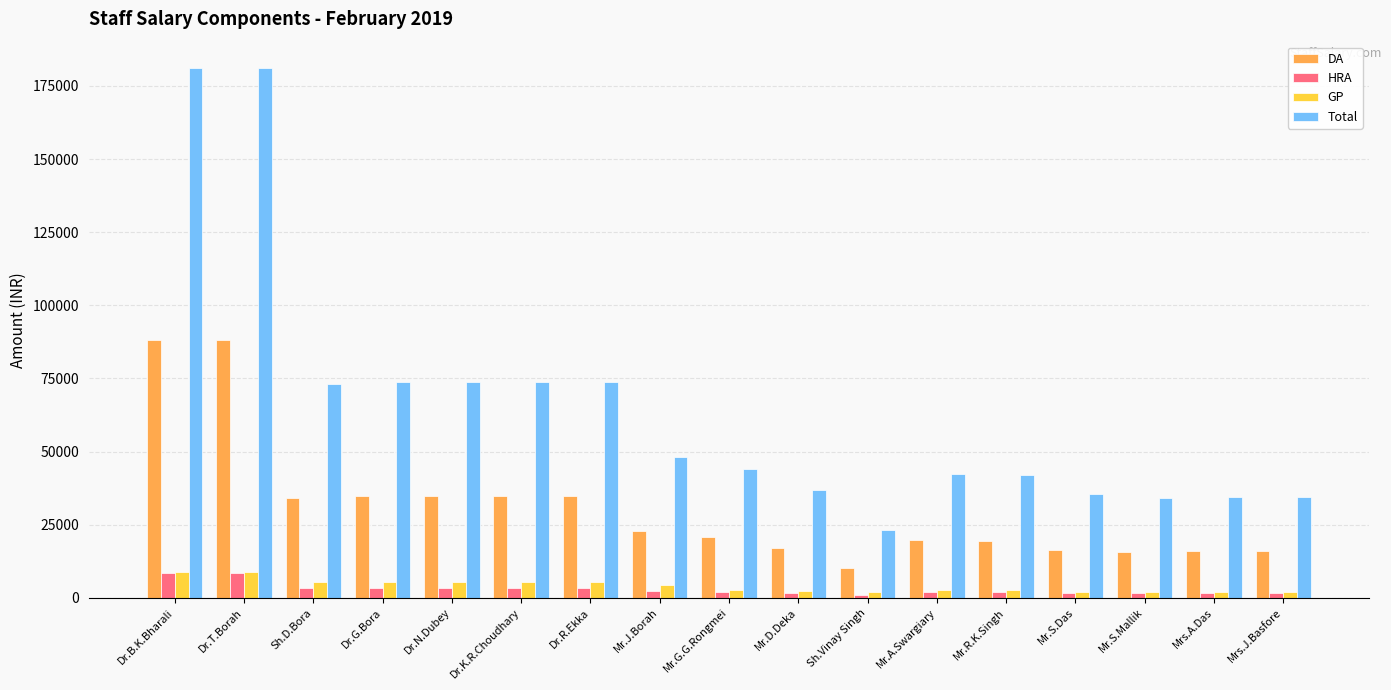

Which series has the widest spread of values?

Total